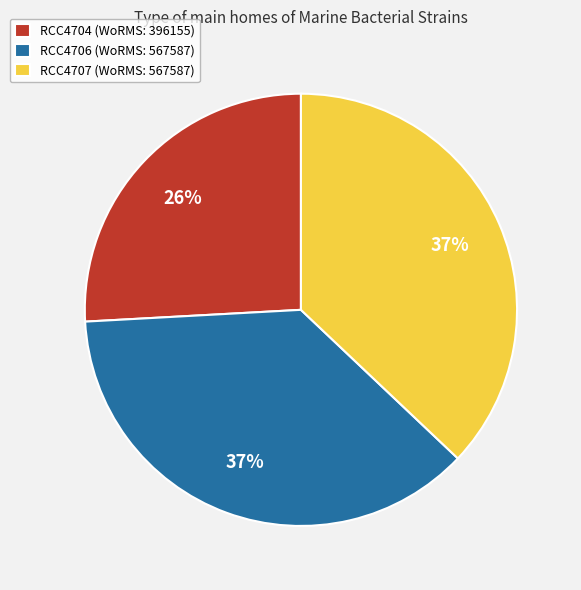

Is it true that RCC4707 is 25% of the pie?

False